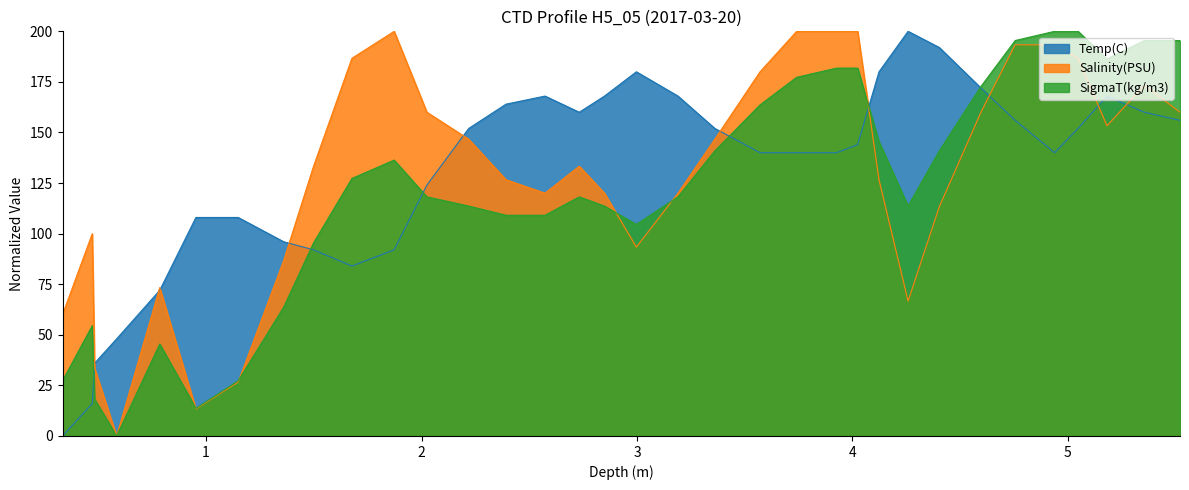

What is the value of the Salinity(PSU) point at the 31st from the left?

186.7